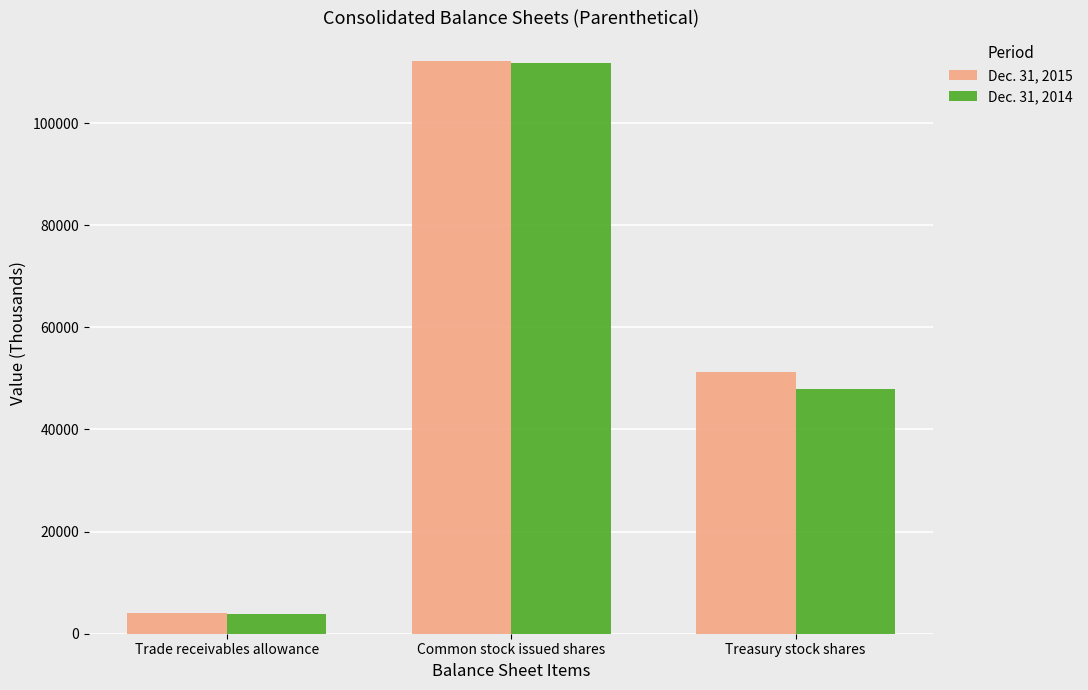

What is the lowest value of the Dec. 31, 2015 series?

4042